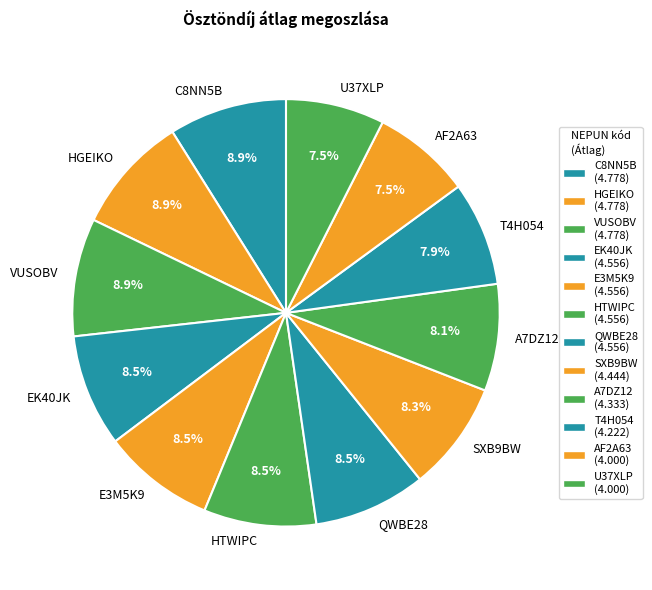

Is it true that EK40JK is 1% of the pie?

False